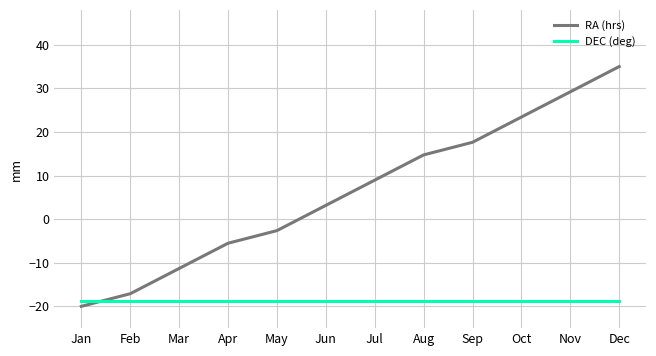

Where do DEC (deg) and RA (hrs) first cross each other?

Jan and Feb